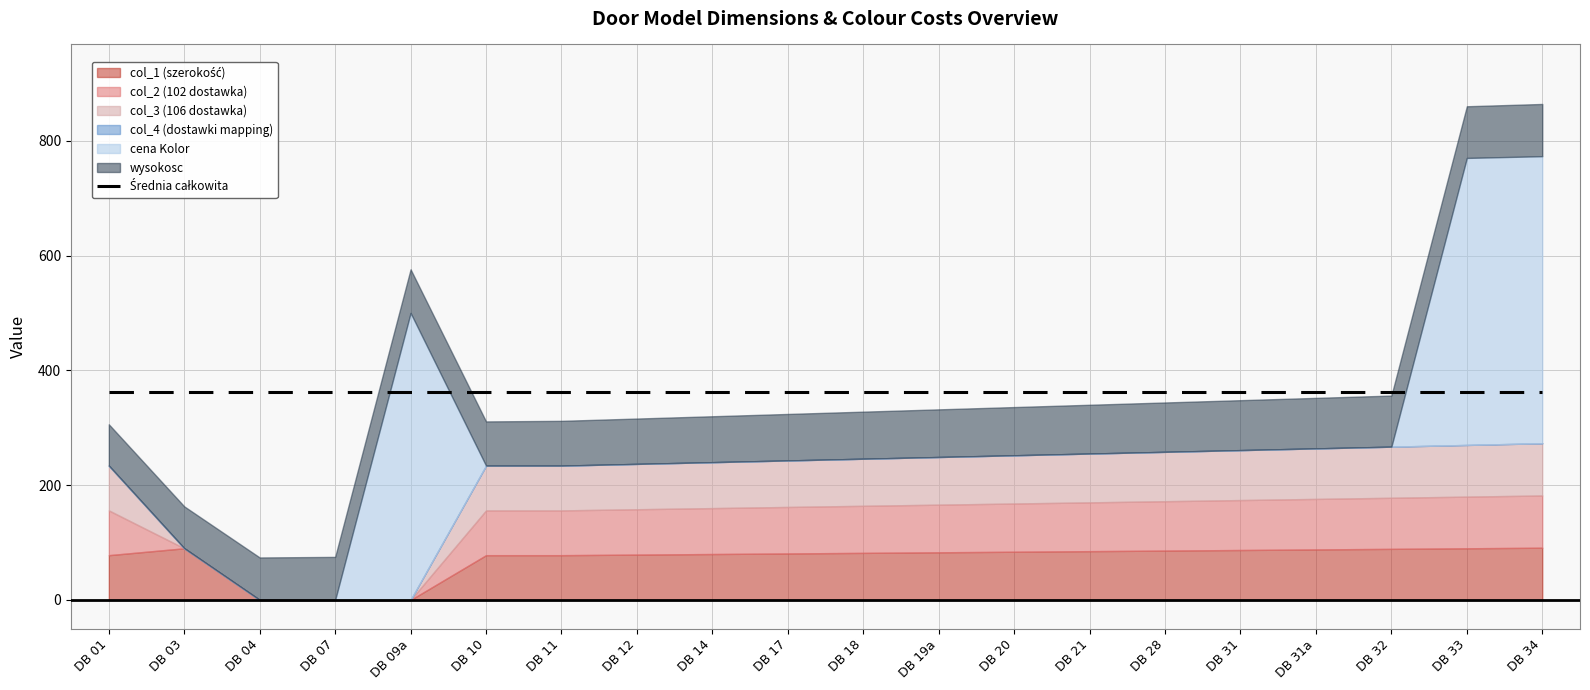

The value of col_1 (szerokość) at DB 03 is 61. True or false?

False